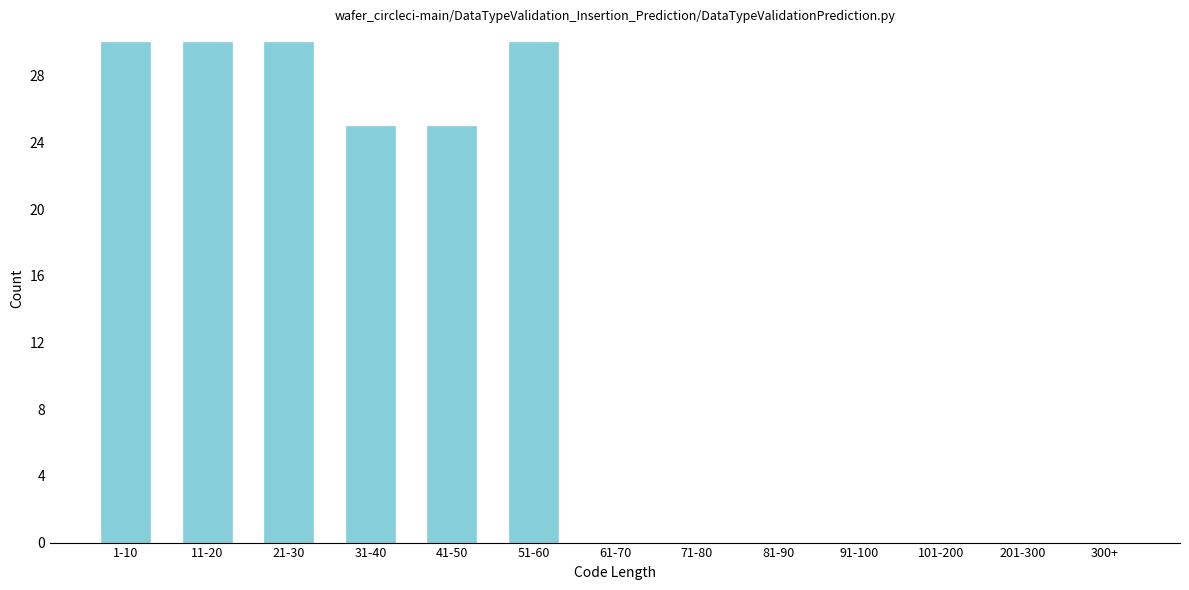

Reading left to right, list all the values displayed in this chart.

1-10=30	11-20=30	21-30=30	31-40=25	41-50=25	51-60=30	61-70=0	71-80=0	81-90=0	91-100=0	101-200=0	201-300=0	300+=0